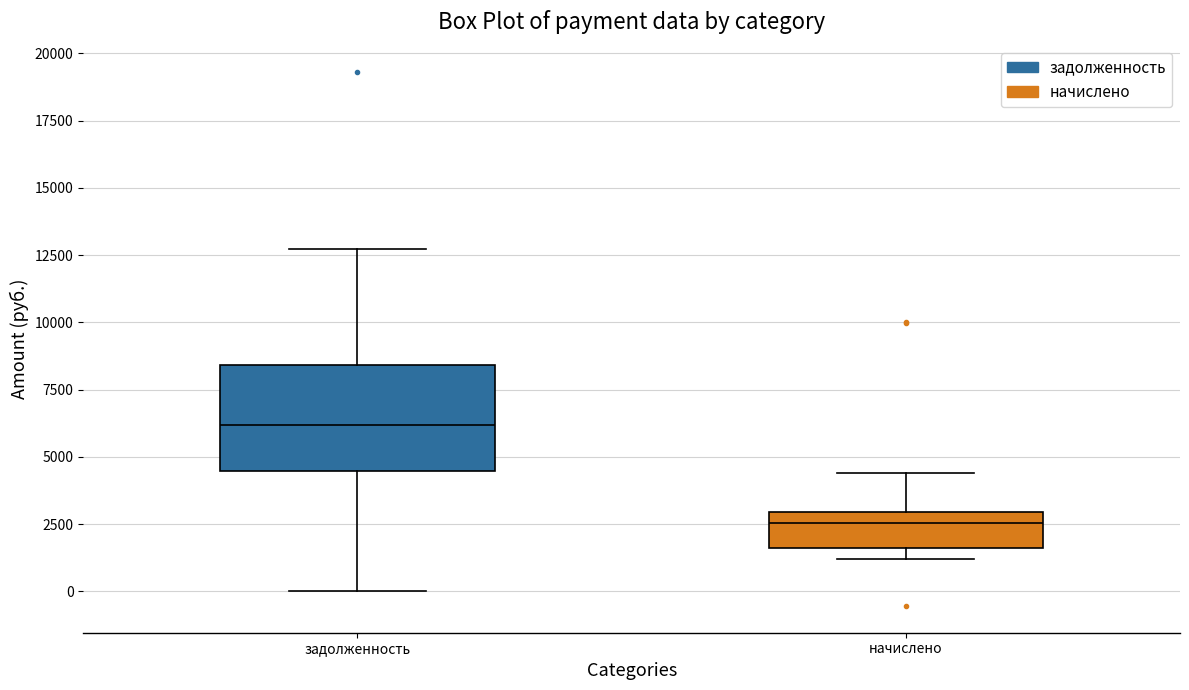

Reading left to right, read every box against the y-axis: the position of its median line, the range the box covers, and the ends of its whiskers. The values are not printed on the chart, so give them approximately, as read against the axis.

задолженность: median 6000, box 4500 to 8500, whiskers 0 to 12500
начислено: median 2500, box 1500 to 3000, whiskers 1000 to 4500